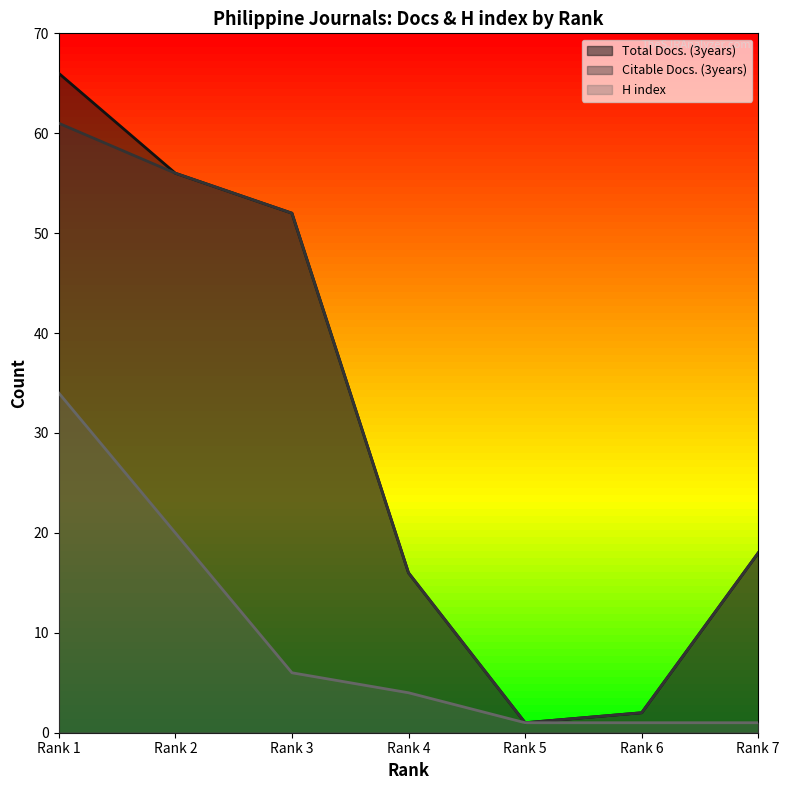

At which category does the chart reach its minimum across all series?

Rank 5